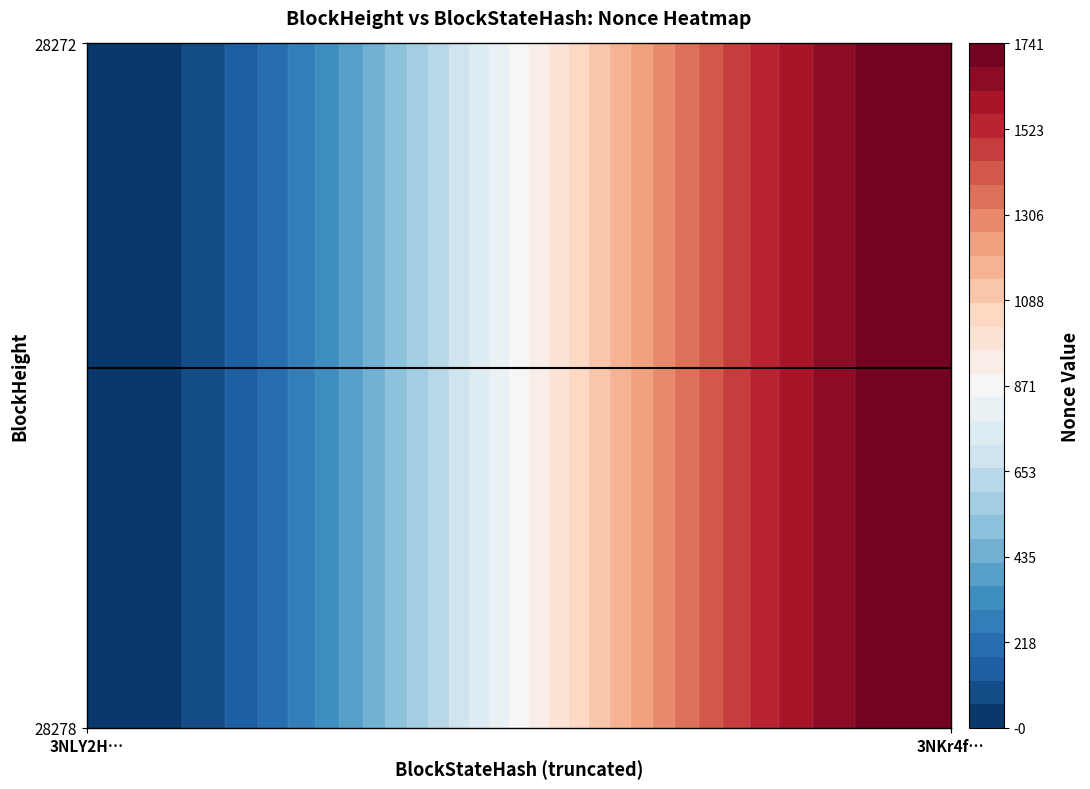

Count the 28278 values in the range 0 to 1741.

2